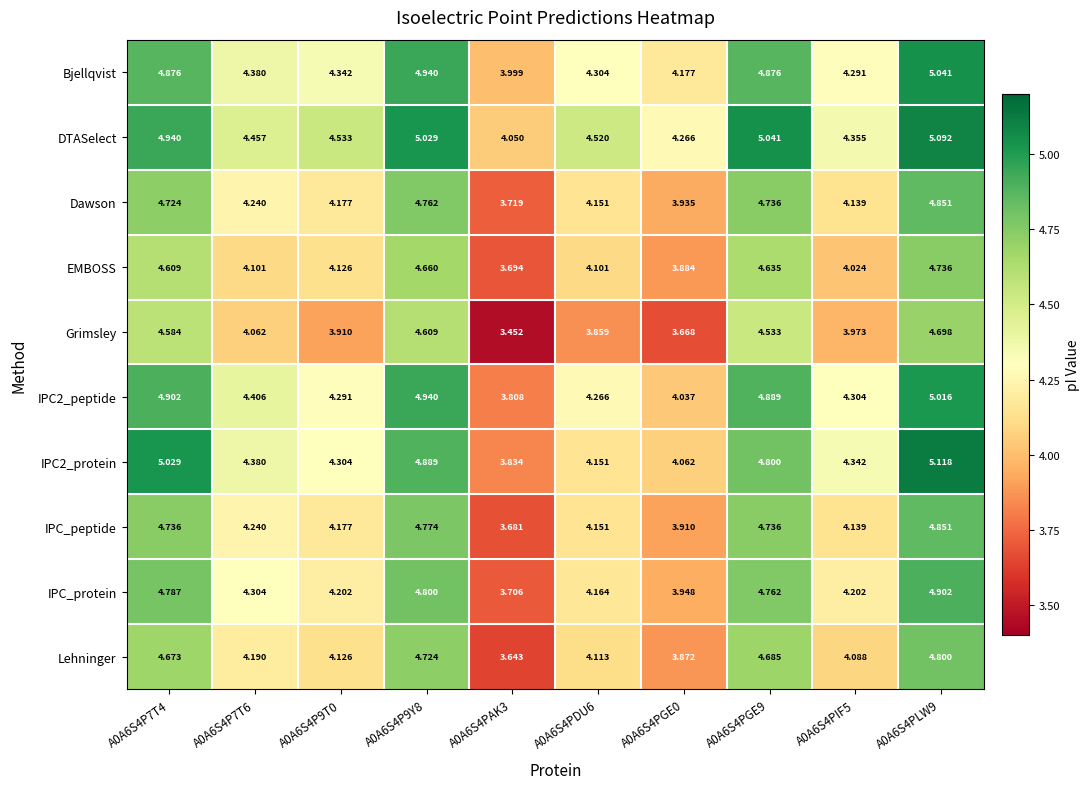

Count the number of categories in the chart.

10